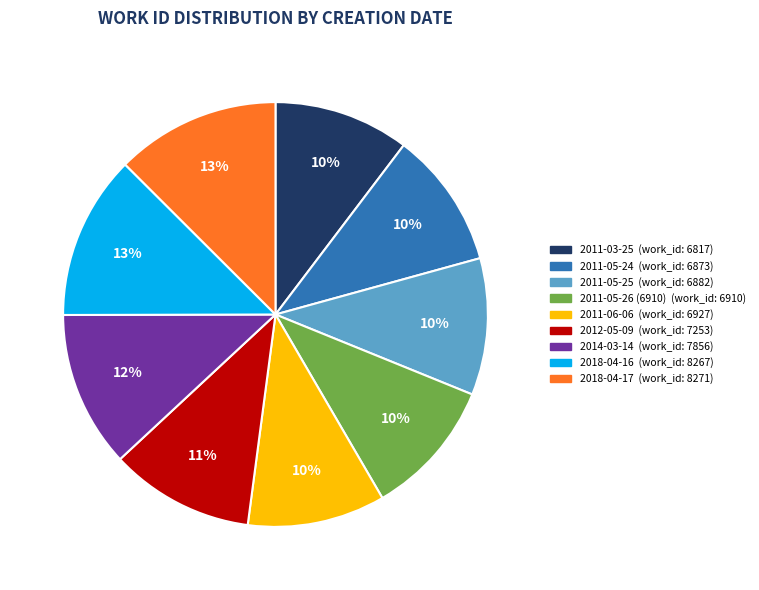

Is there any slice that represents more than half of the pie?

No